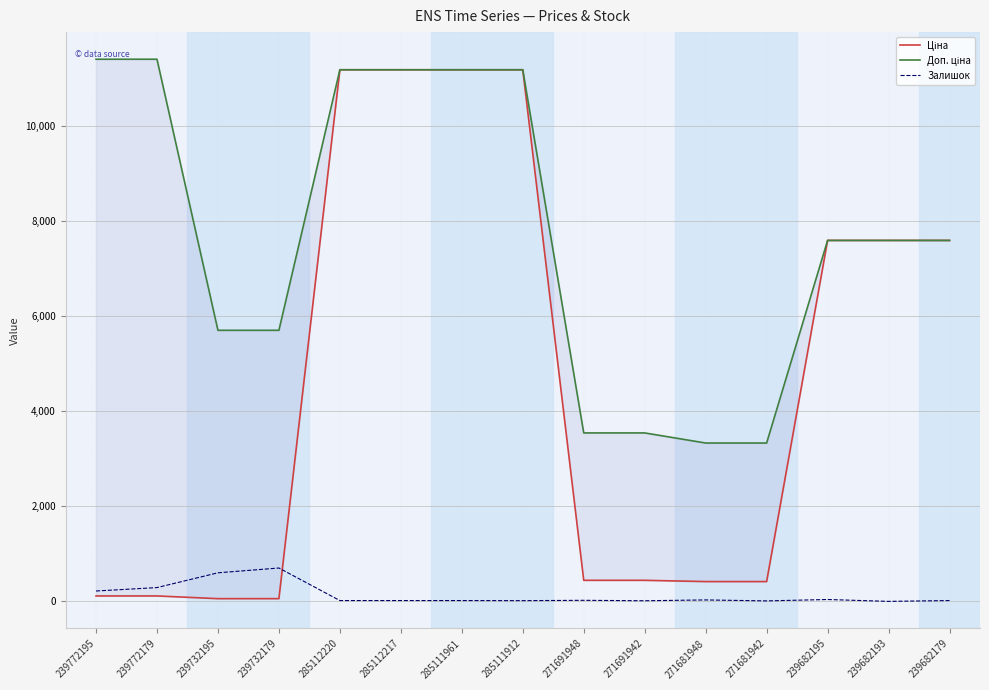

Reading left to right, what are all the values shown in this chart?

Ціна: 114.1	114.1	57.0	57.0	11188.2	11188.2	11188.2	11188.2	443.1	443.1	416.6	416.6	7596.5	7596.5	7596.5
Доп. ціна: 11410.0	11410.0	5705.0	5705.0	11188.2	11188.2	11188.2	11188.2	3545.0	3545.0	3332.5	3332.5	7596.5	7596.5	7596.5
Залишок: 218.0	290.0	601.0	702.0	17.0	17.0	17.0	15.0	22.0	13.0	30.0	10.0	39.0	0.0	17.0